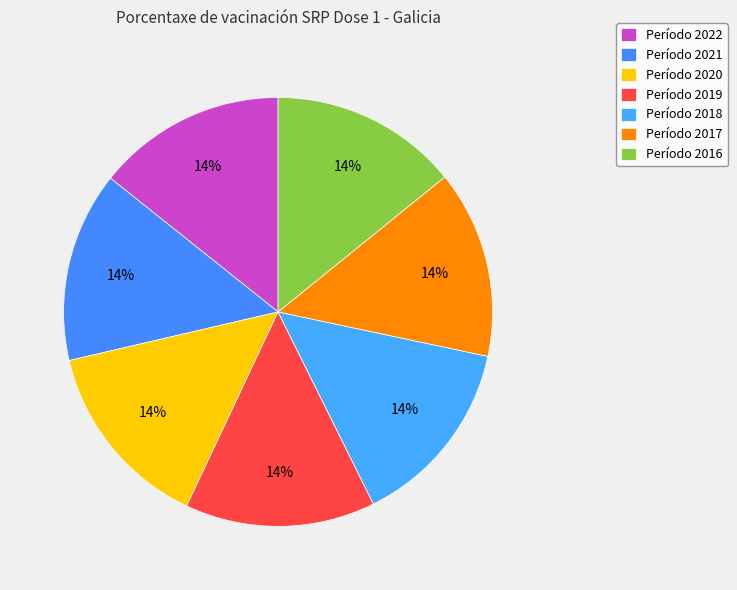

How many segments does this pie chart have?

7